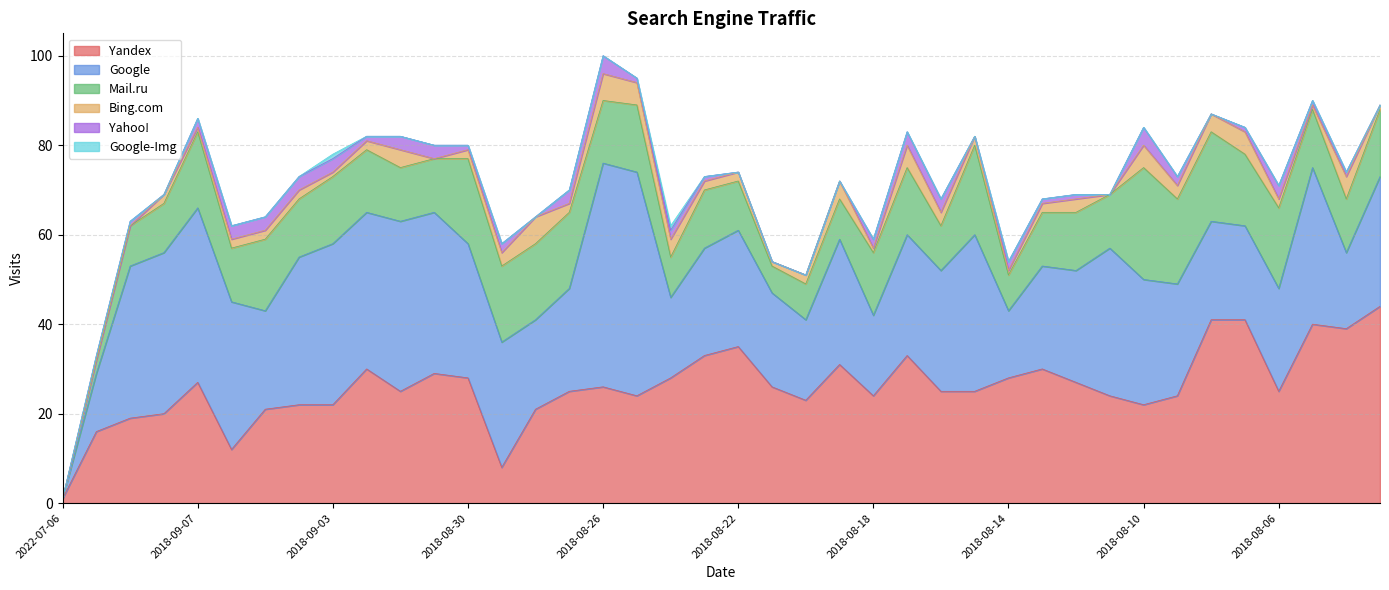

How many lines are shown in the chart?

6